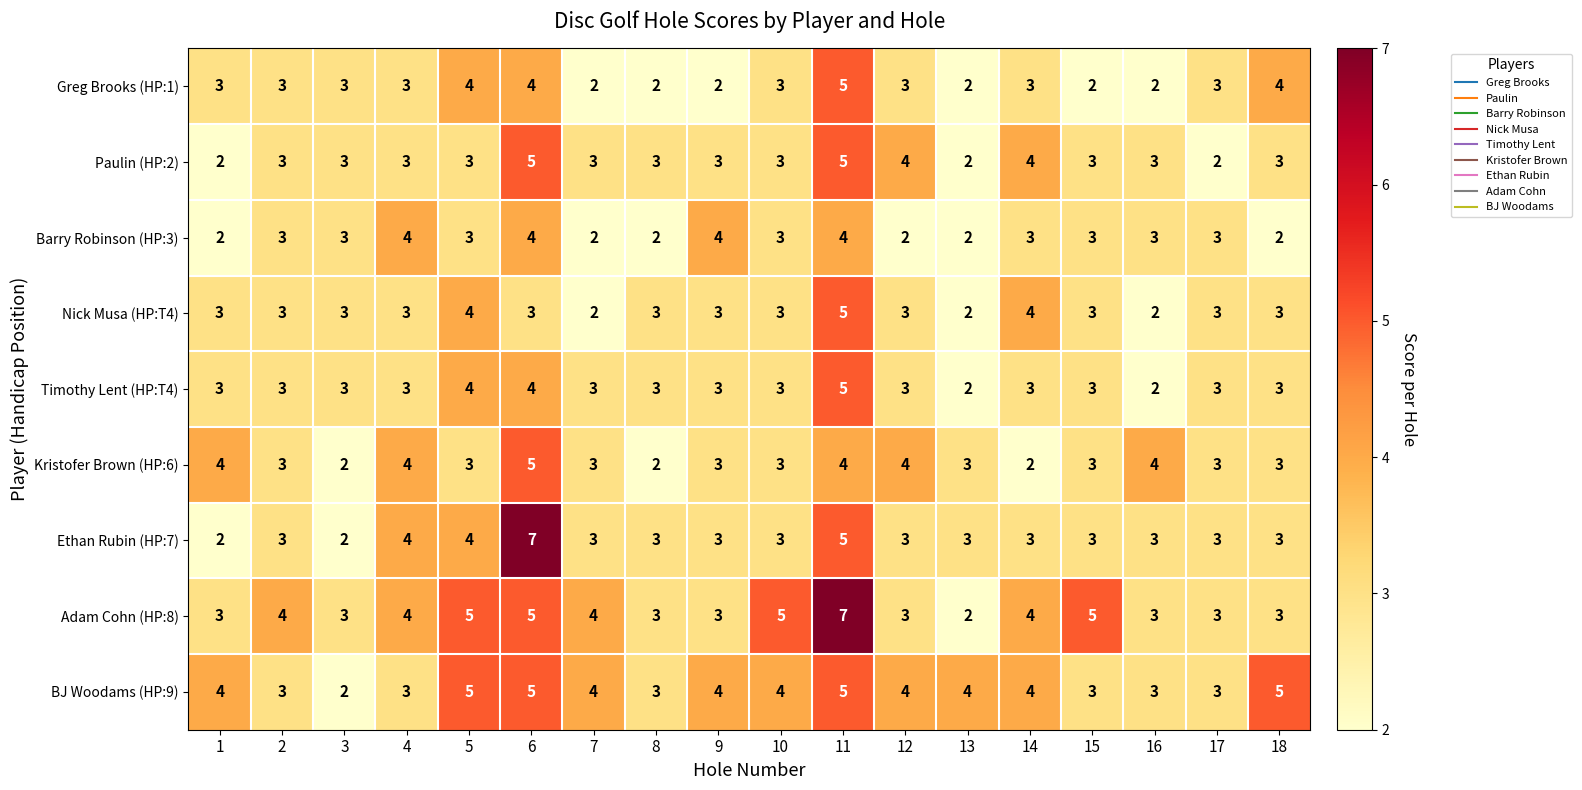

What is the total value across all series at 14?

30